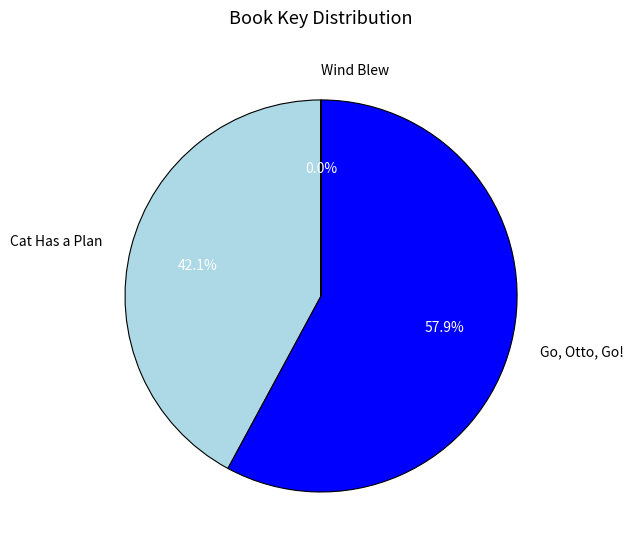

Which slice is the largest?

Go, Otto, Go!